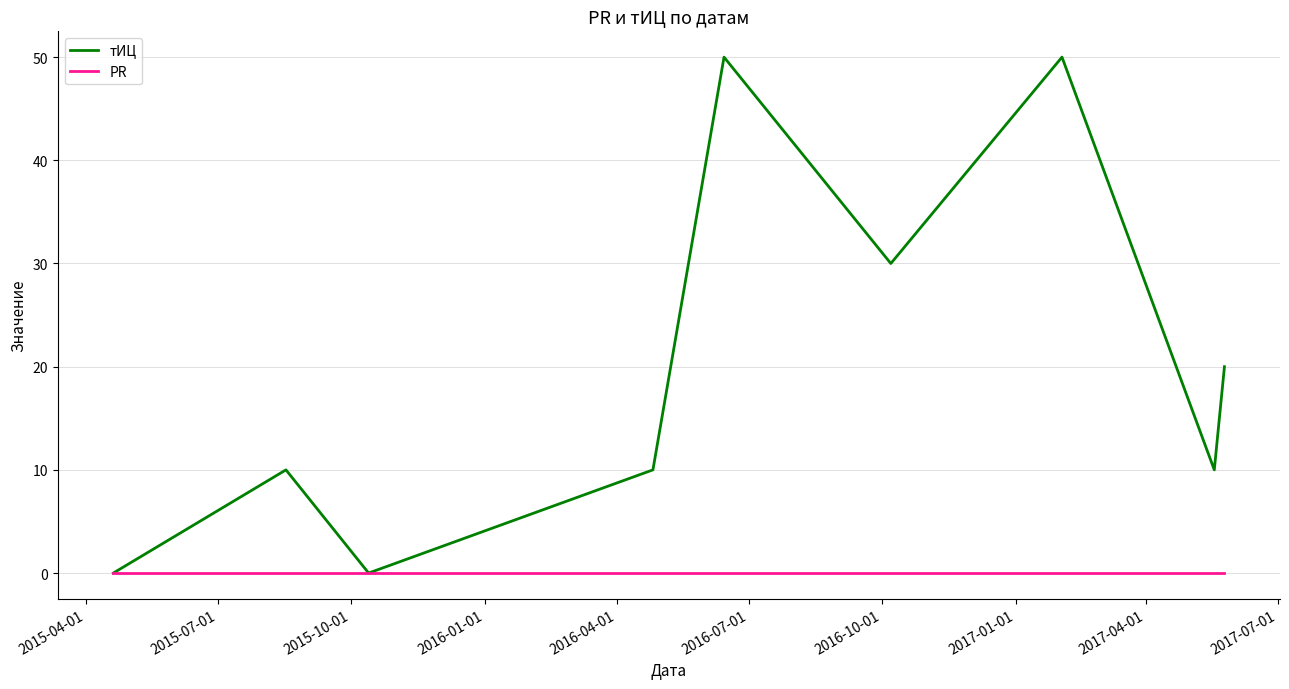

What is the difference between the second highest and second lowest values in the тИЦ series?

50